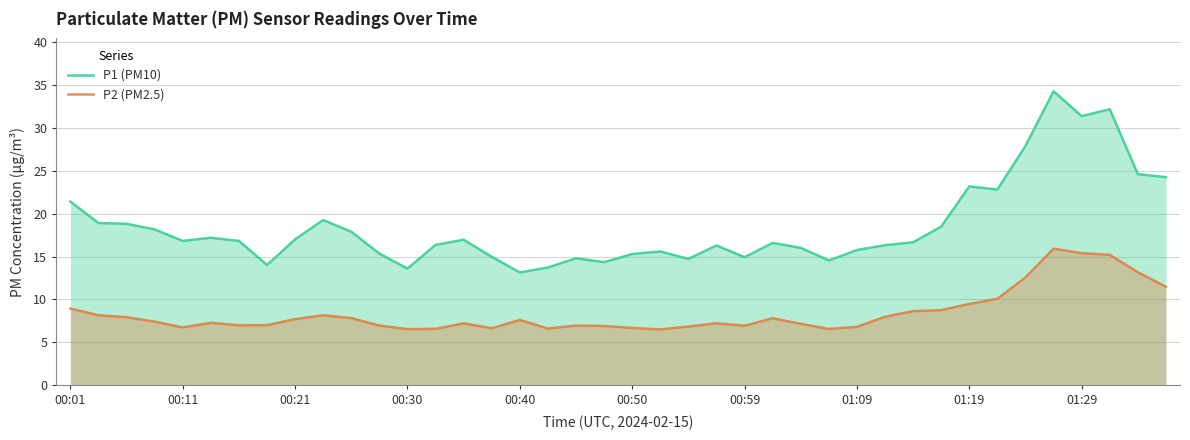

What is the sum of the P1 (PM10) values at 17 and 10?

31.6